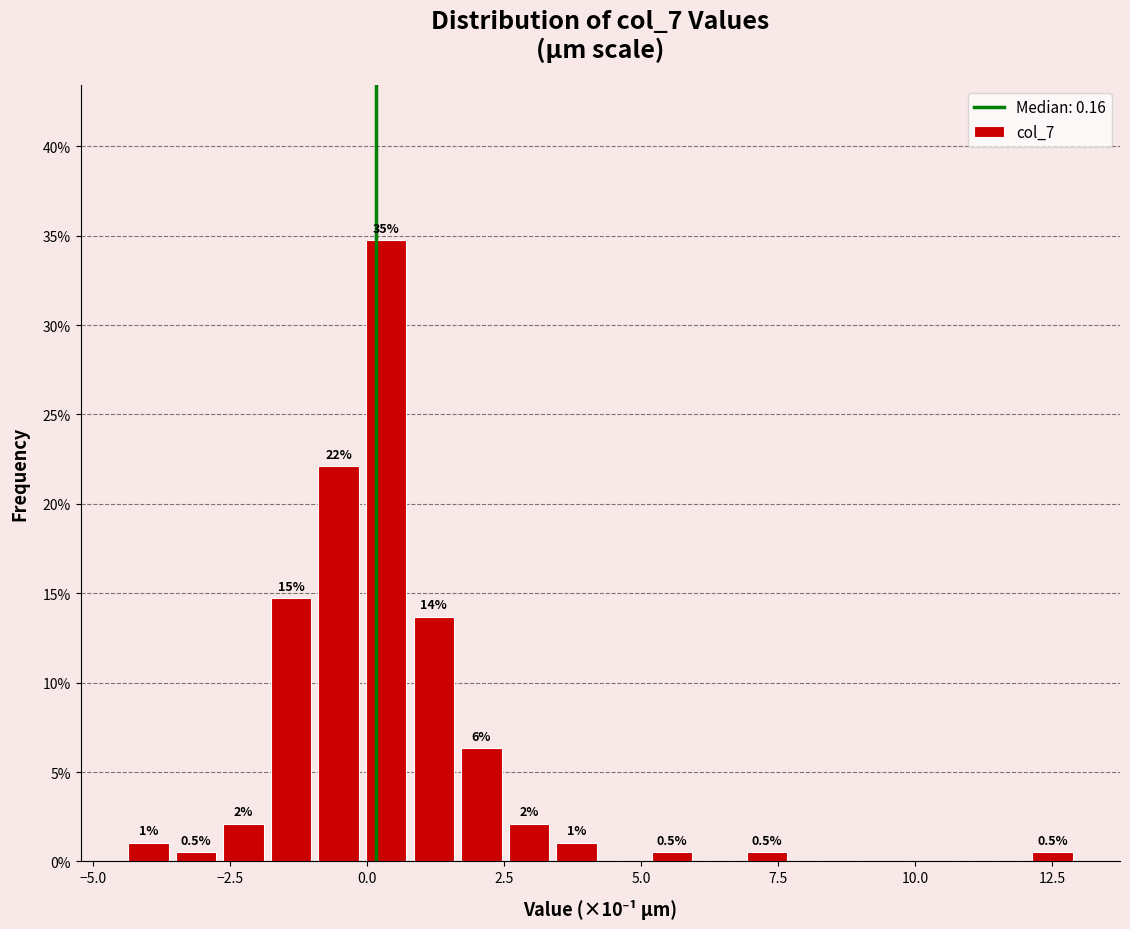

Read against the x-axis, roughly where is the centre of the tallest bar?

0.5